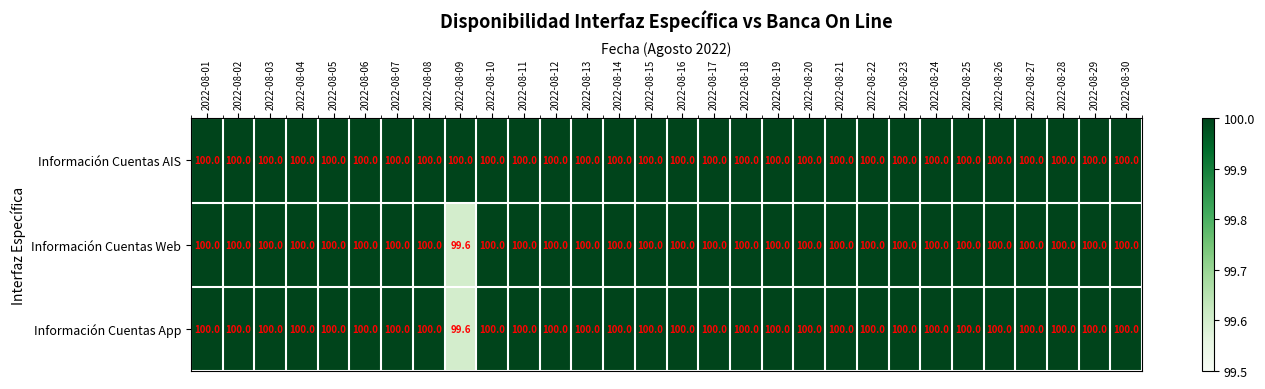

Is it true that Información Cuentas App equals 40.5 at 2022-08-07?

False